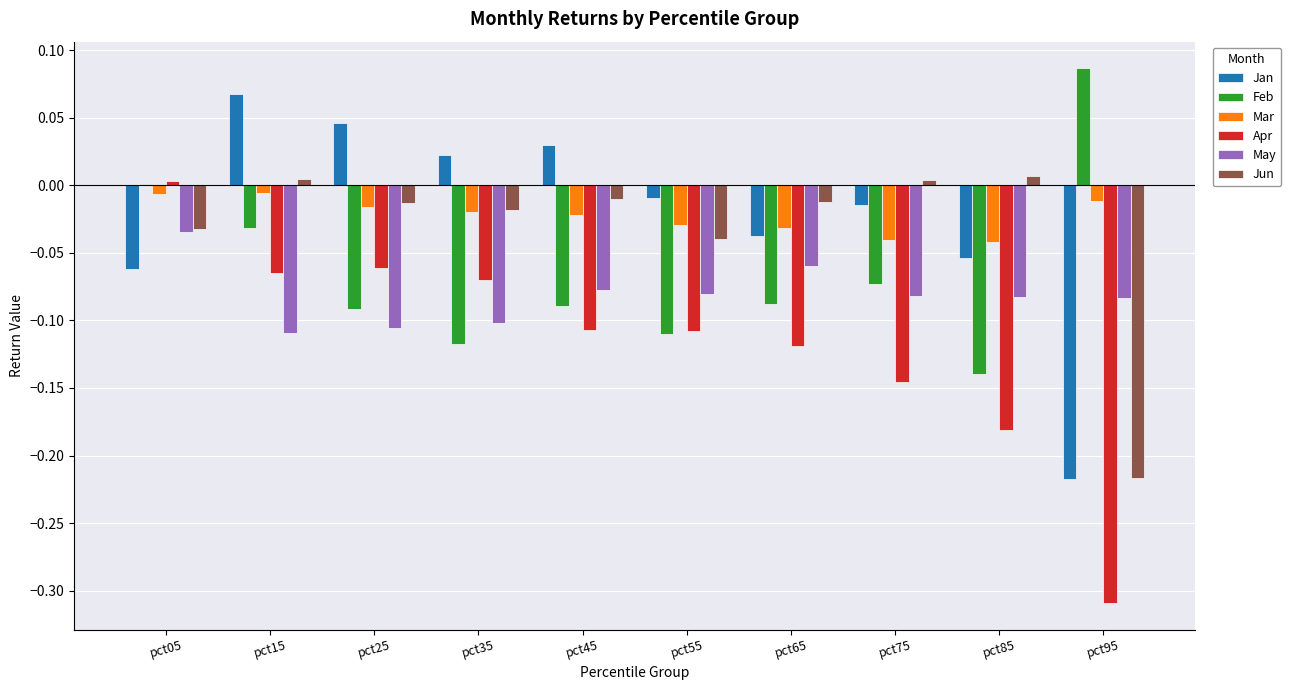

The value of Jan at pct15 is 0.0. True or false?

False